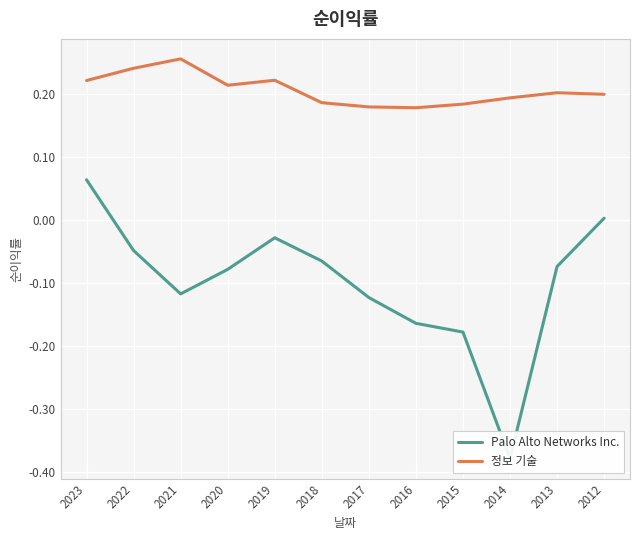

What is the sum of all 정보 기술 values?

2.5